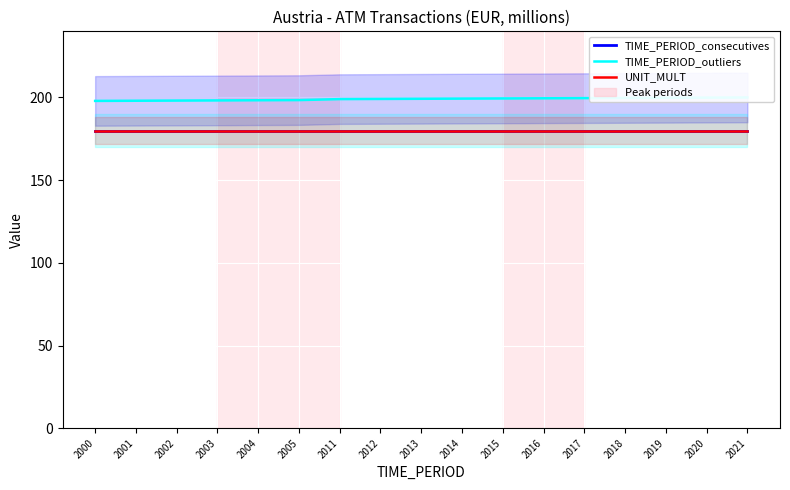

True or false: TIME_PERIOD_outliers has more than 0 interior local peaks.

False